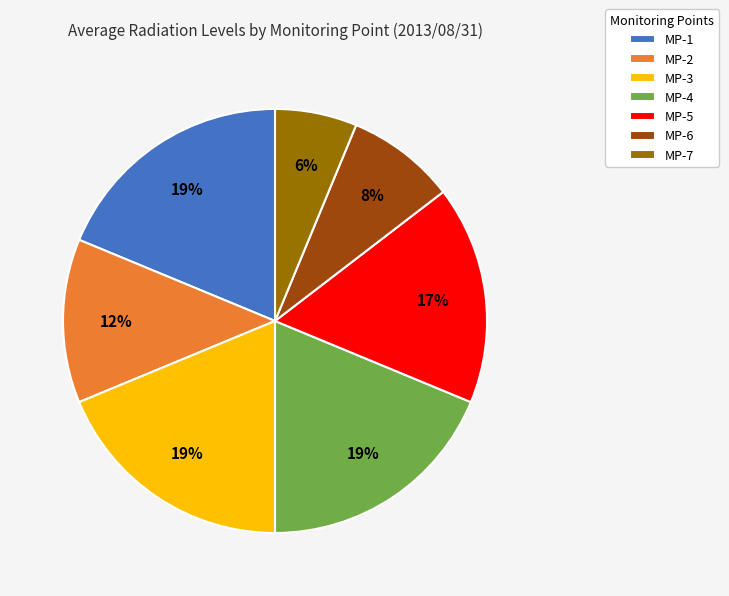

Which category has the smallest portion of the pie?

MP-7